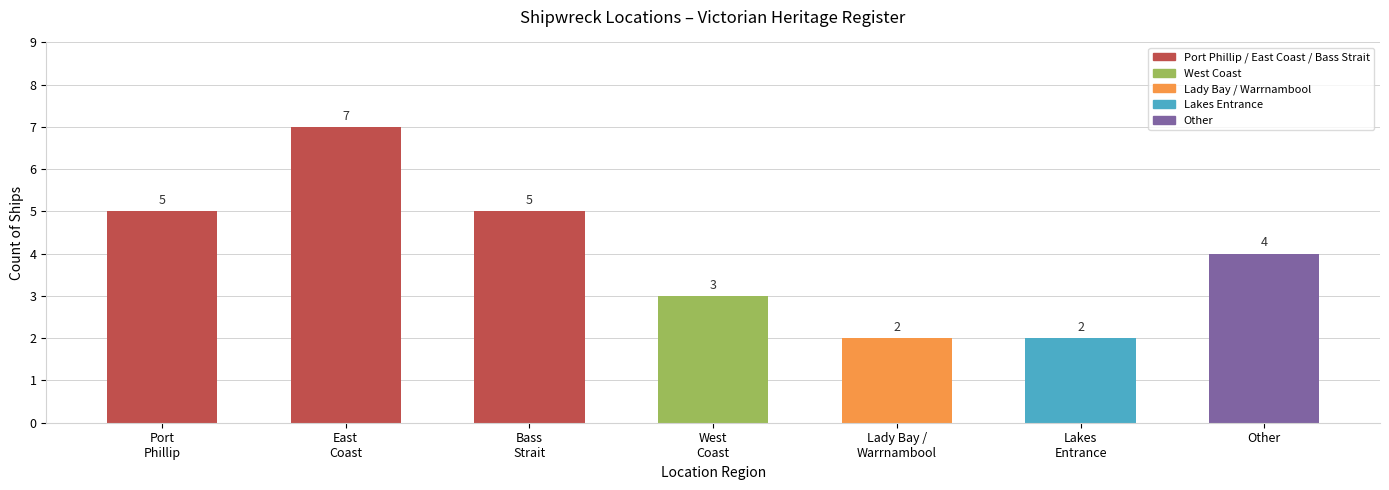

How many values are below 4?

3